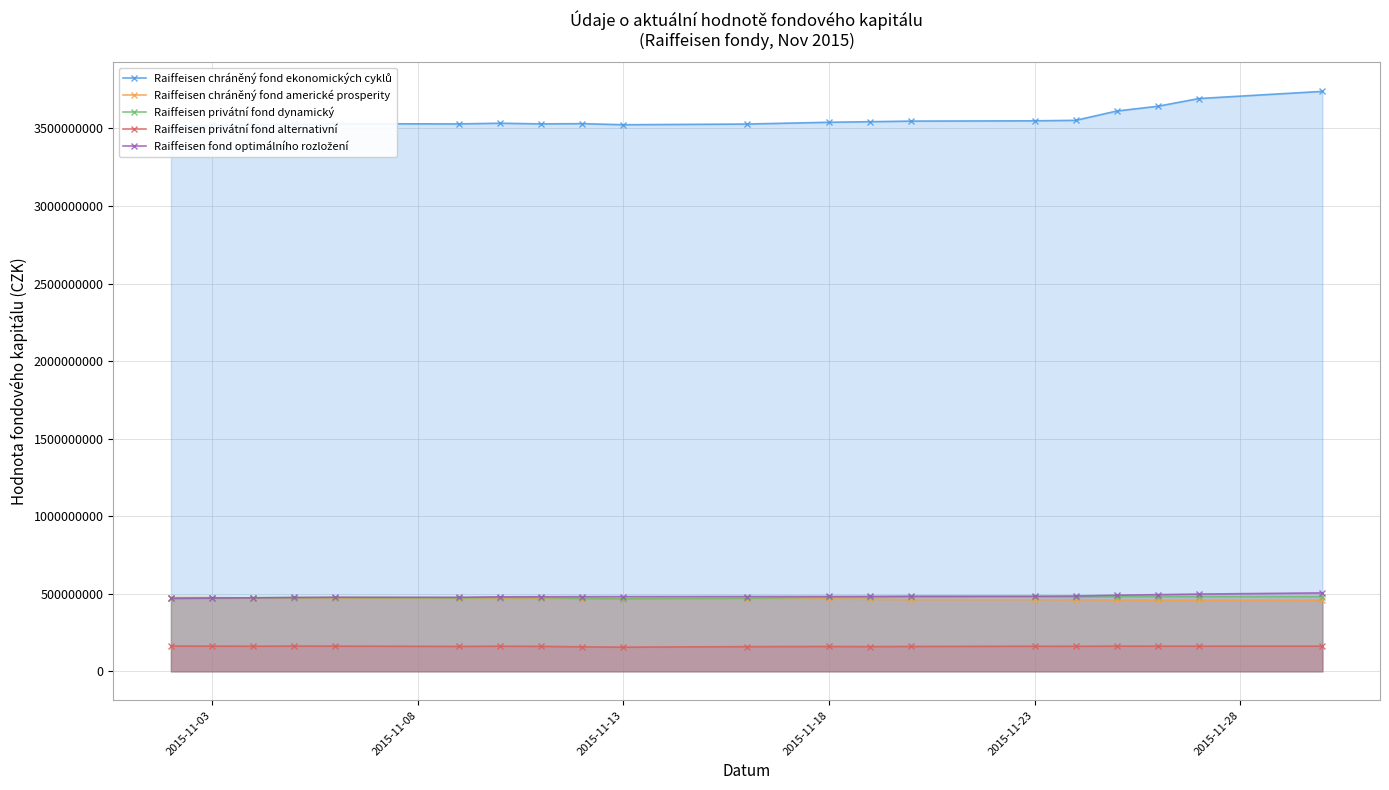

True or false: Raiffeisen privátní fond alternativní and Raiffeisen chráněný fond americké prosperity intersect in this chart.

False